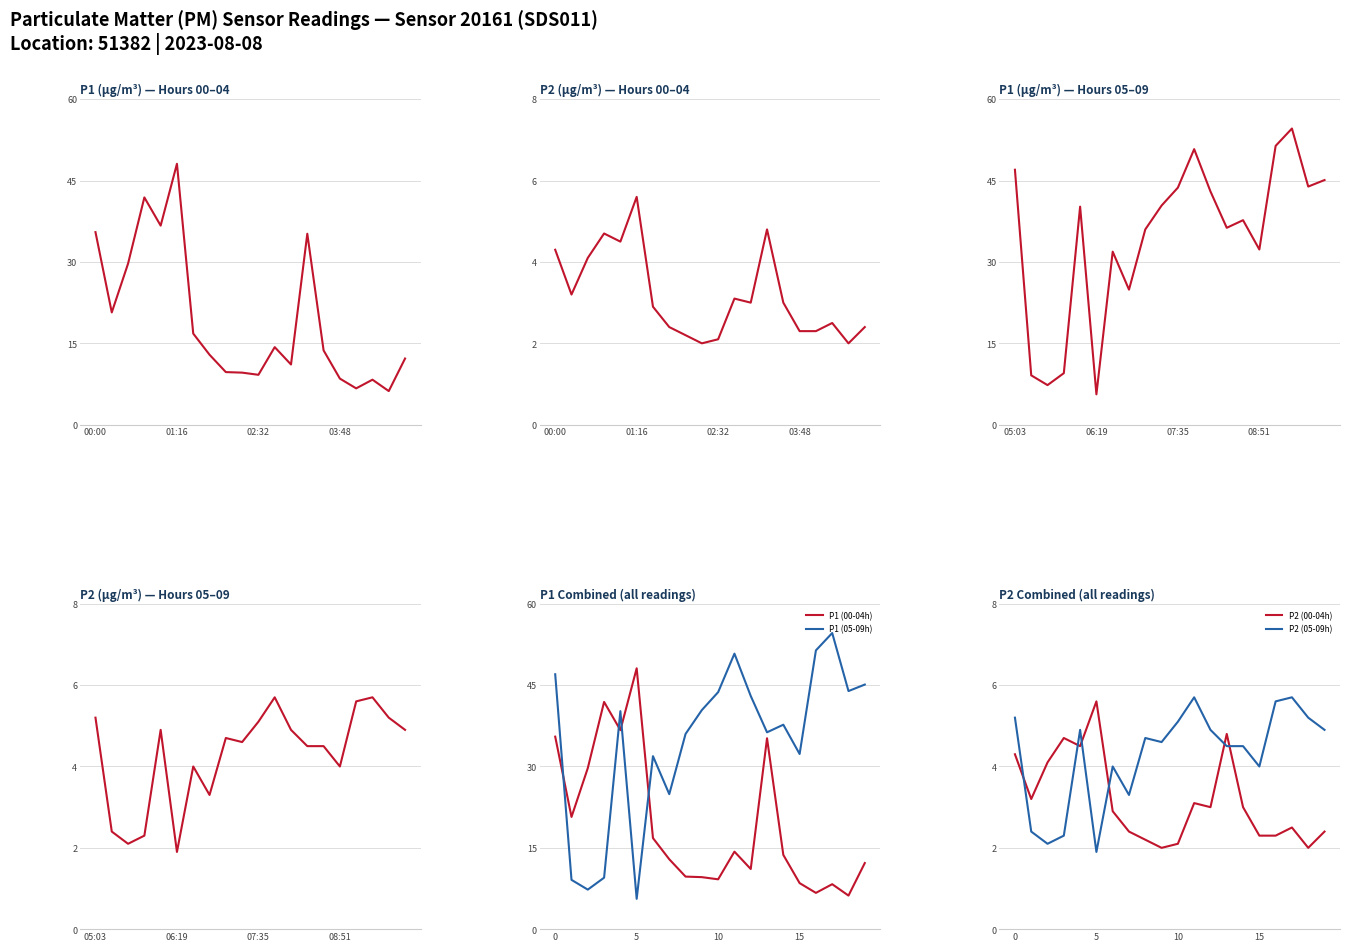

What is the difference between the maximum and minimum values in the P2 (05-09h) series?

3.8